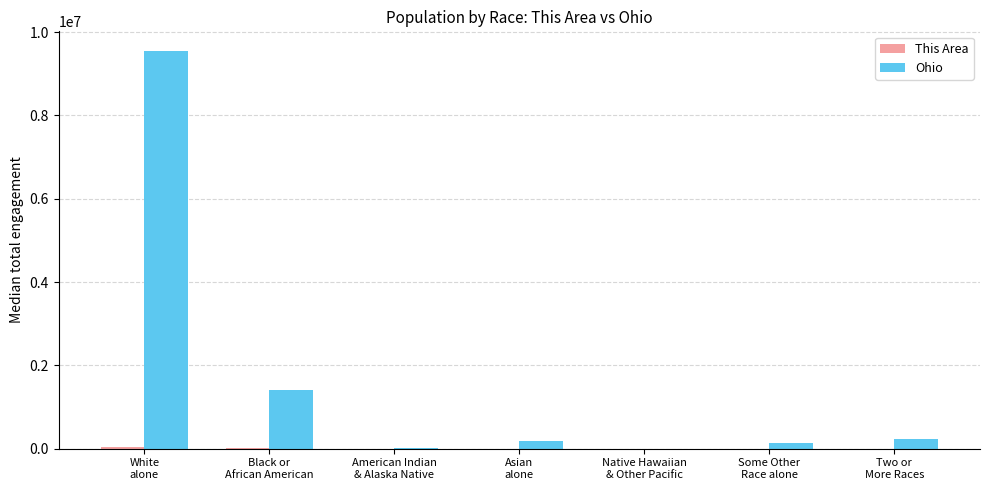

The Ohio series shows 237765 at Two or
More Races. True or false?

True